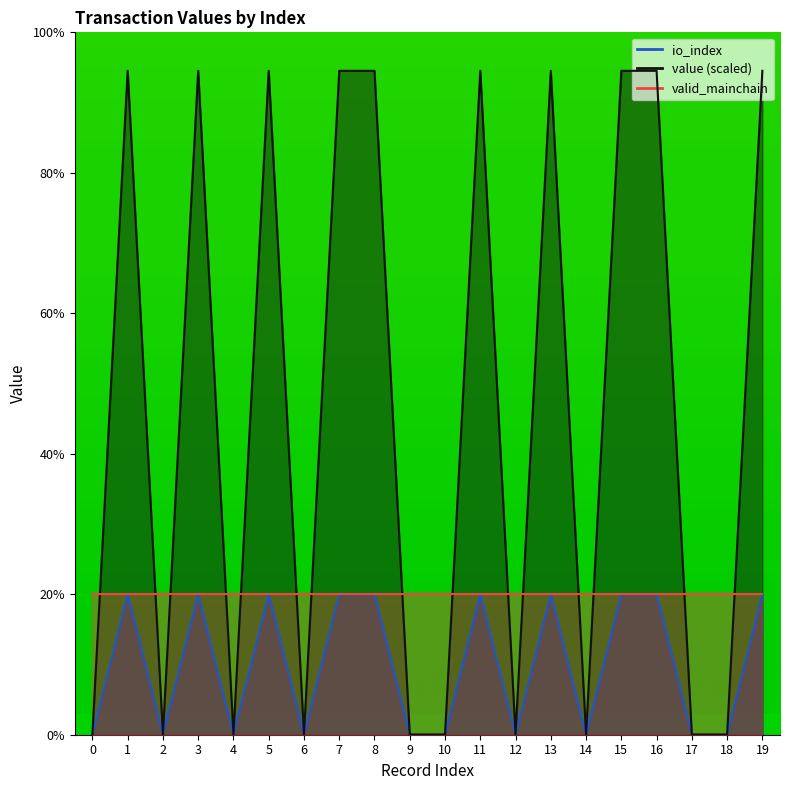

How many interior local valleys does the io_index series have?

5